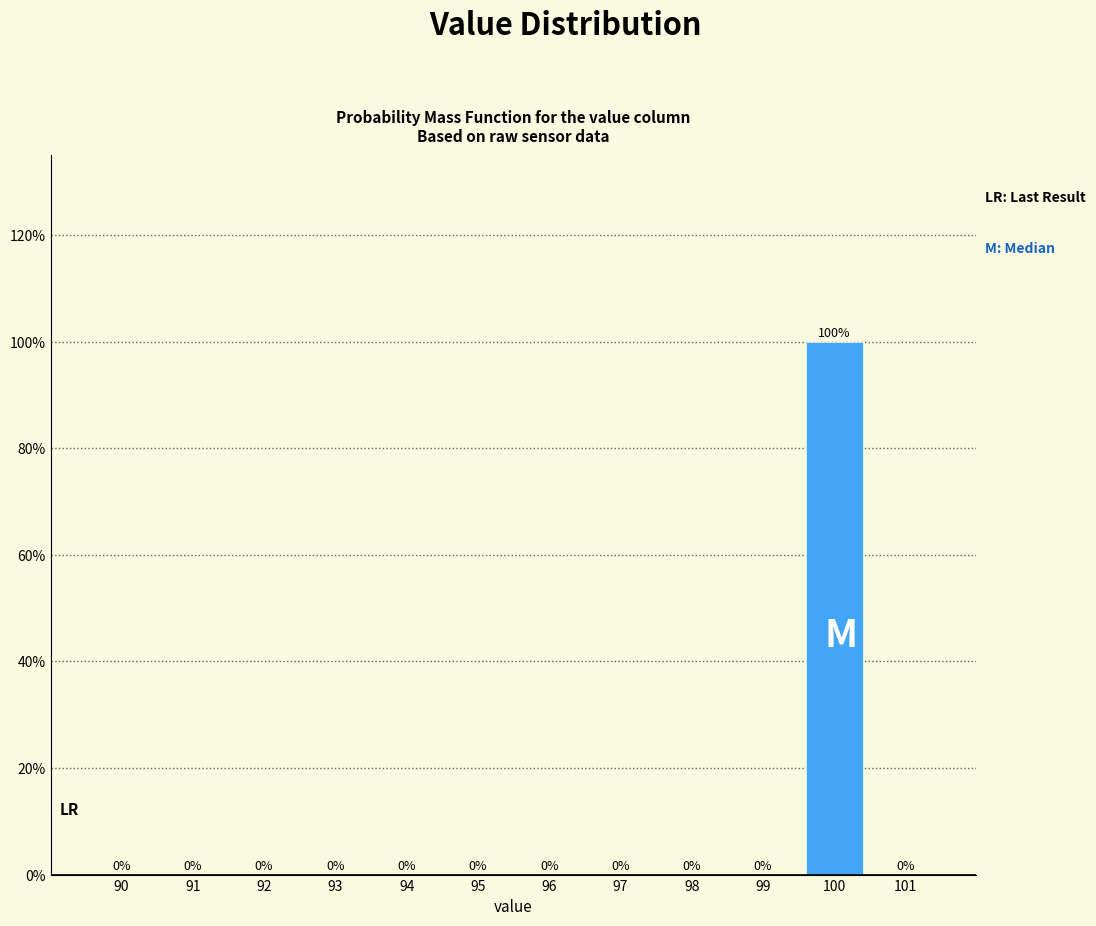

Reading left to right, extract all data points from this chart.

90=0	91=0	92=0	93=0	94=0	95=0	96=0	97=0	98=0	99=0	100=100	101=0